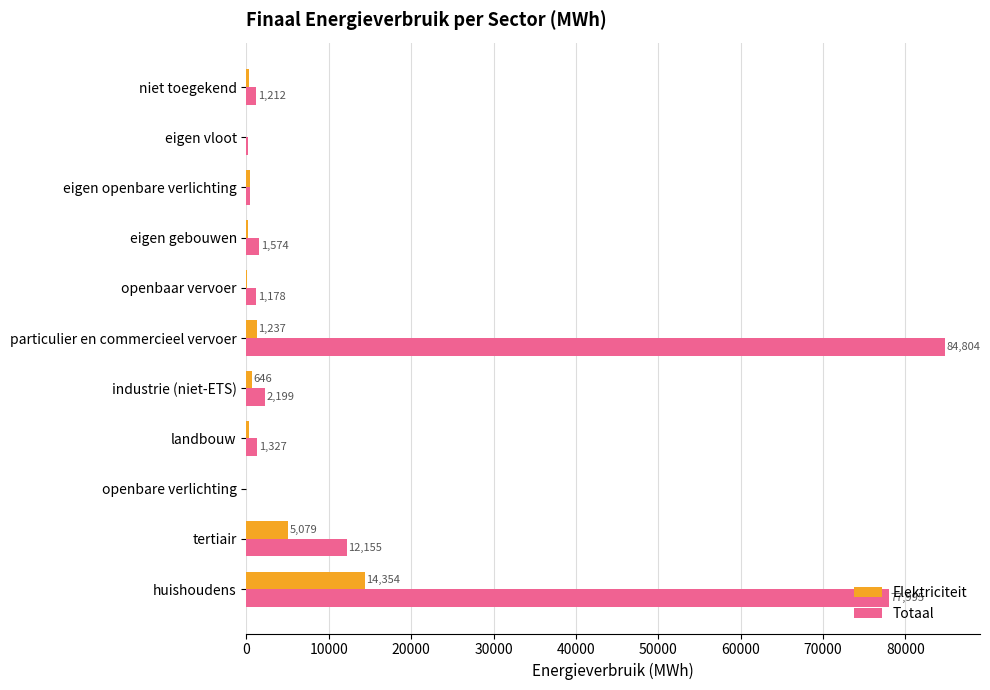

Is it true that Elektriciteit equals 477.9 at eigen openbare verlichting?

True